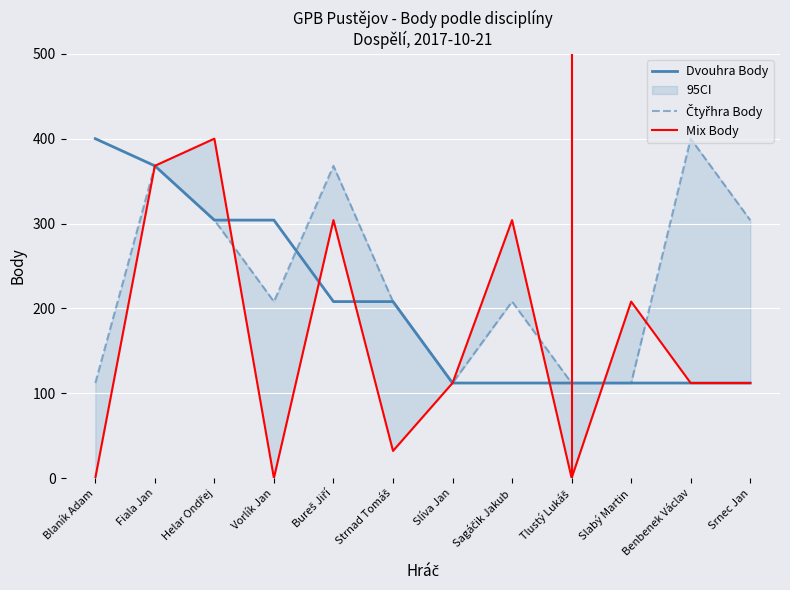

What is the difference between the Mix Body values at Strnad Tomáš and Slabý Martin?

176